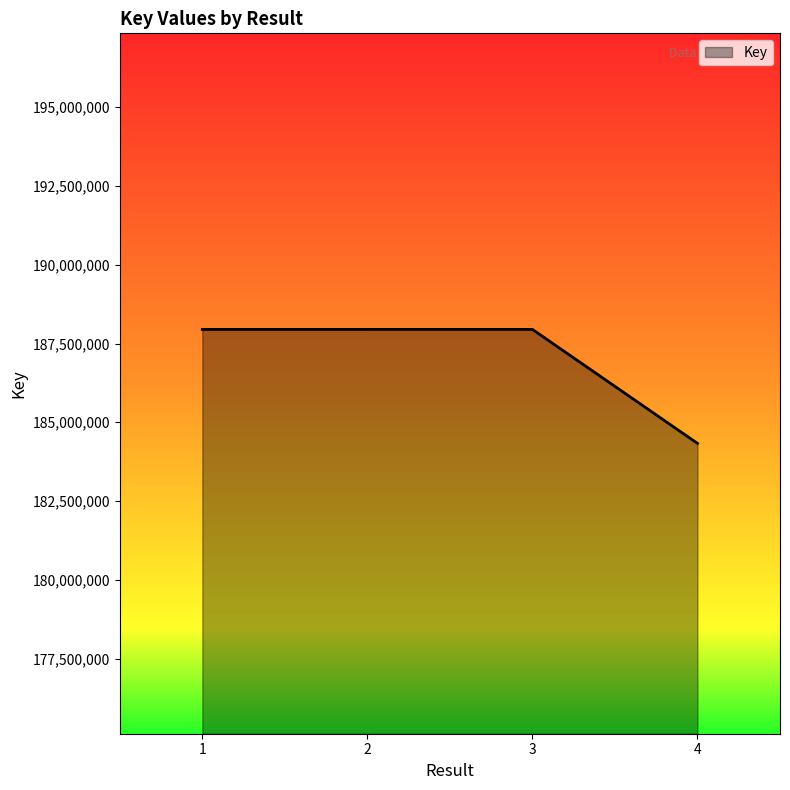

Count the number of categories in the chart.

4